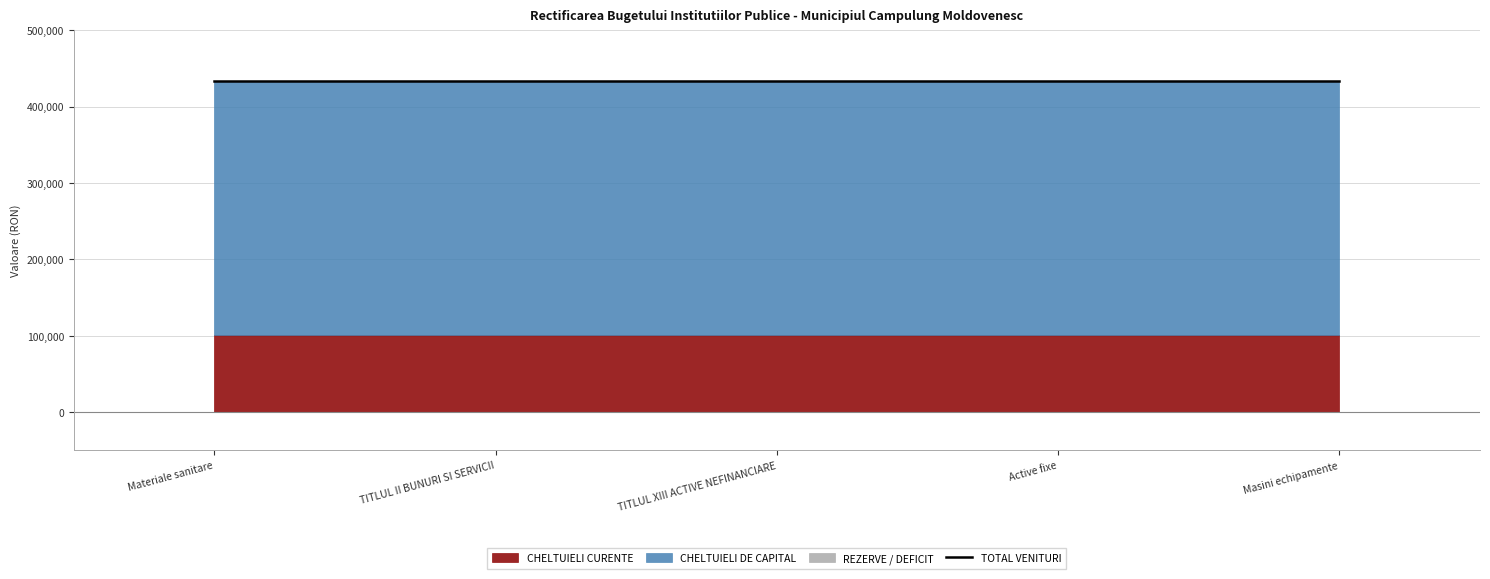

Which category has the lowest value in the CHELTUIELI DE CAPITAL series?

Materiale sanitare